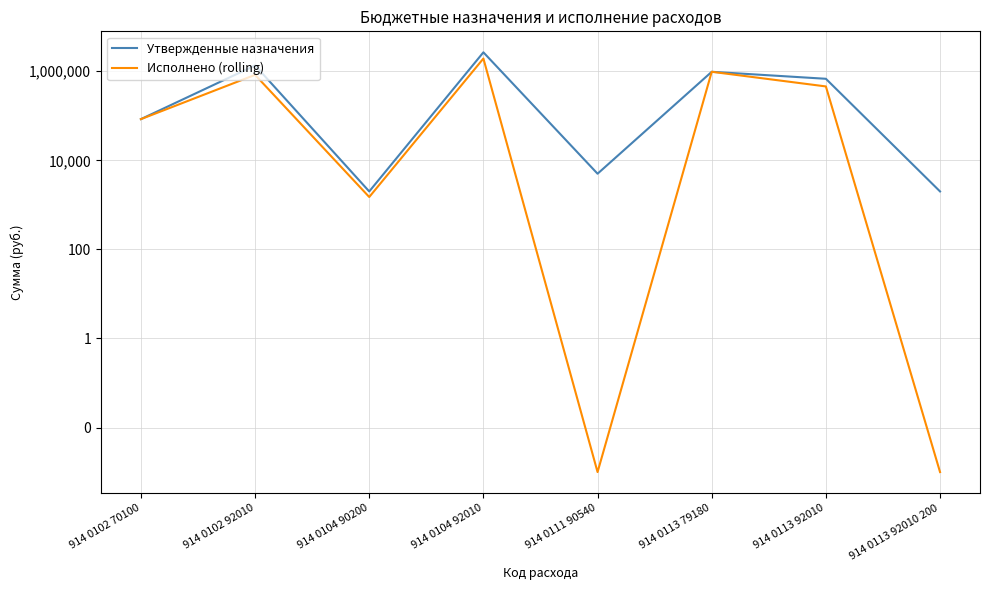

Reading left to right, transcribe all the data shown in this chart.

Утвержденные назначения: 914 0102 70100=84053.5	914 0102 92010=1350400.0	914 0104 90200=2000.0	914 0104 92010=2658150.0	914 0111 90540=5000.0	914 0113 79180=971434.0	914 0113 92010=676743.0	914 0113 92010 200=2000.0
Исполнено (rolling): 914 0102 70100=84053.5	914 0102 92010=828597.1	914 0104 90200=1500.0	914 0104 92010=1927099.4	914 0111 90540=0.0	914 0113 79180=971424.0	914 0113 92010=455698.4	914 0113 92010 200=0.0